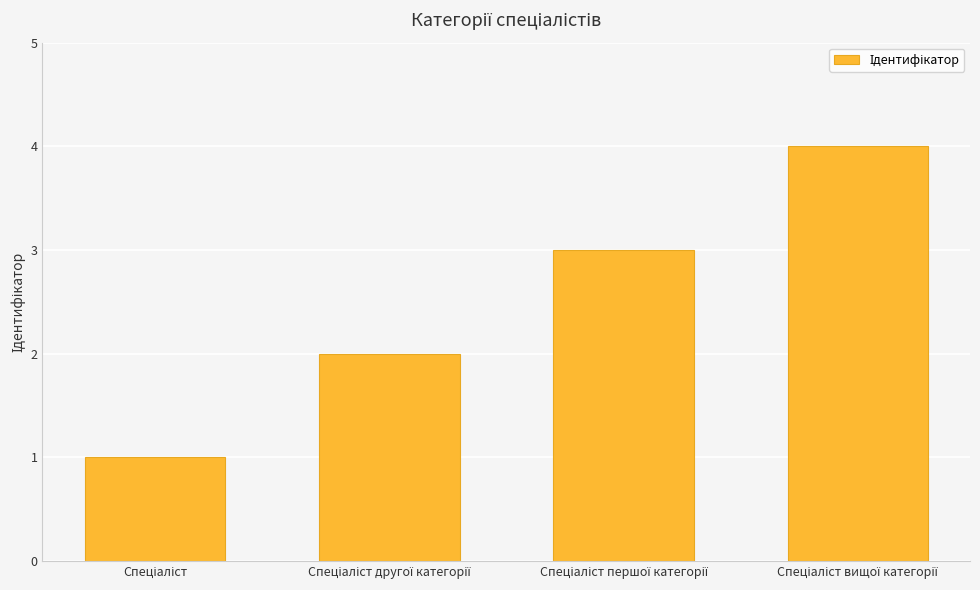

How many values are below 3?

2